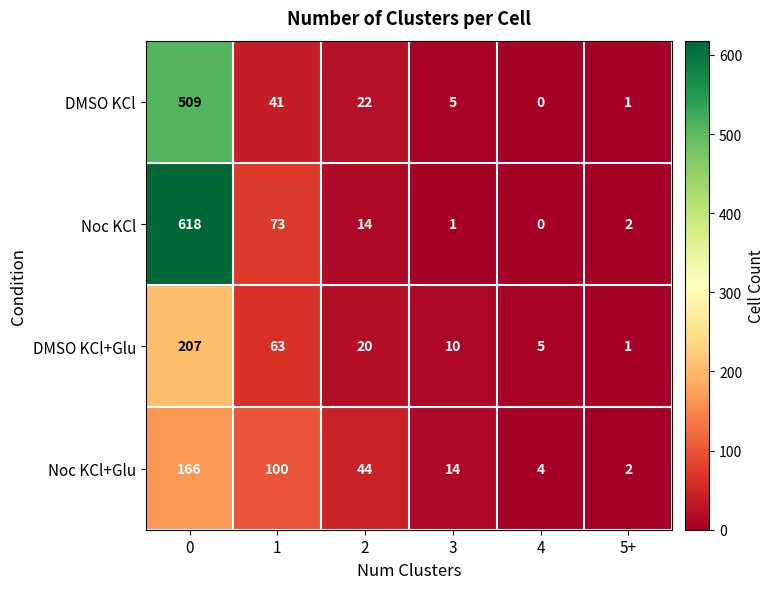

At how many categories does at least one series exceed 43?

3